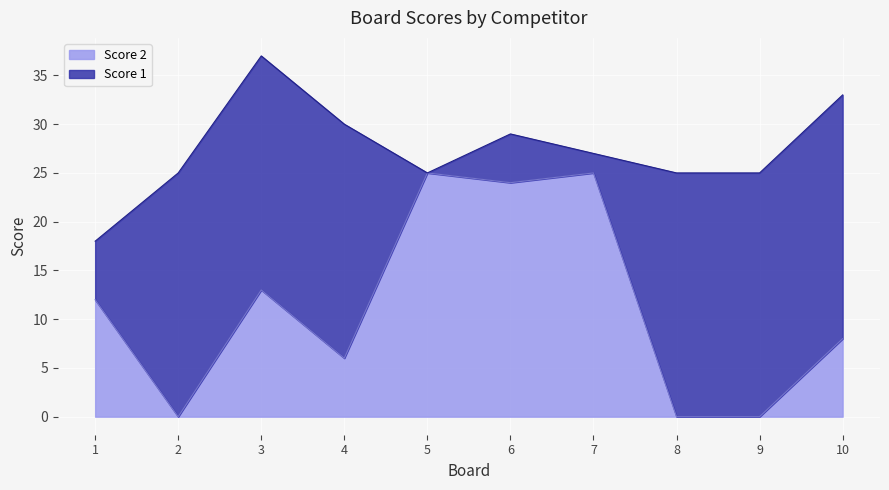

Is it true that the value at 7 is 37?

False